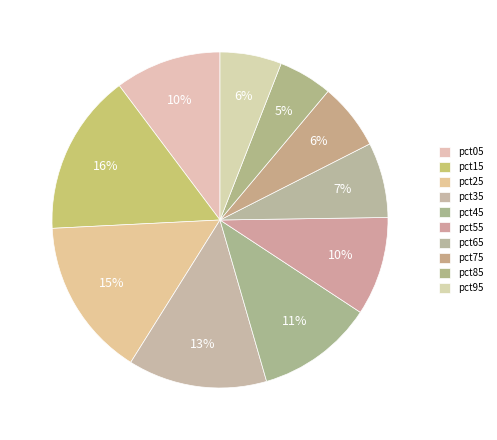

To the nearest percent, what percentage of the pie is pct25?

15%